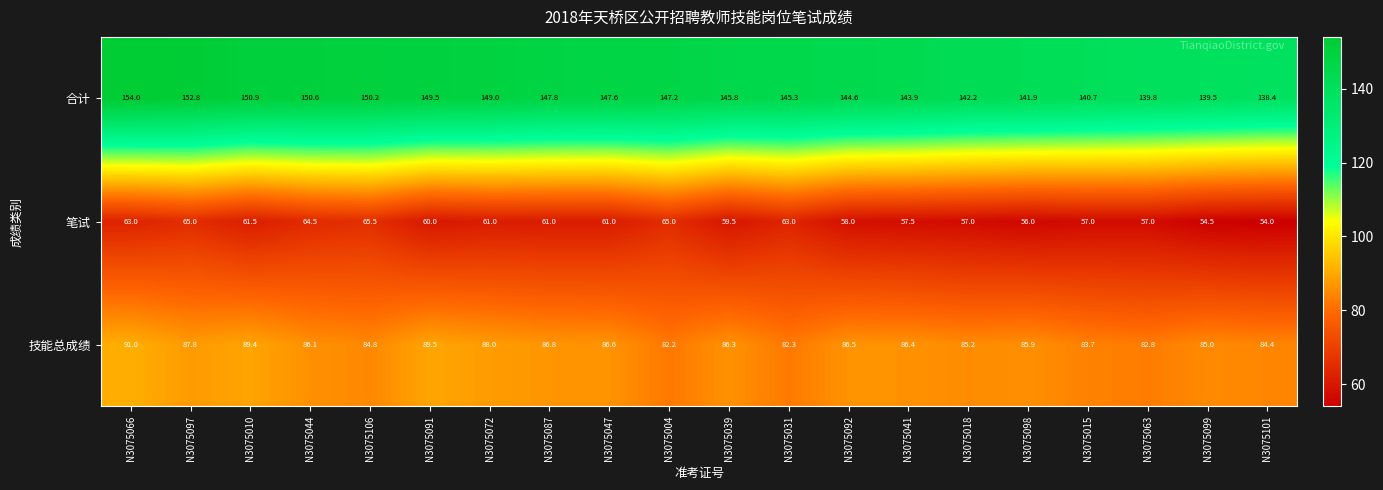

How many categories are shown in the chart?

20